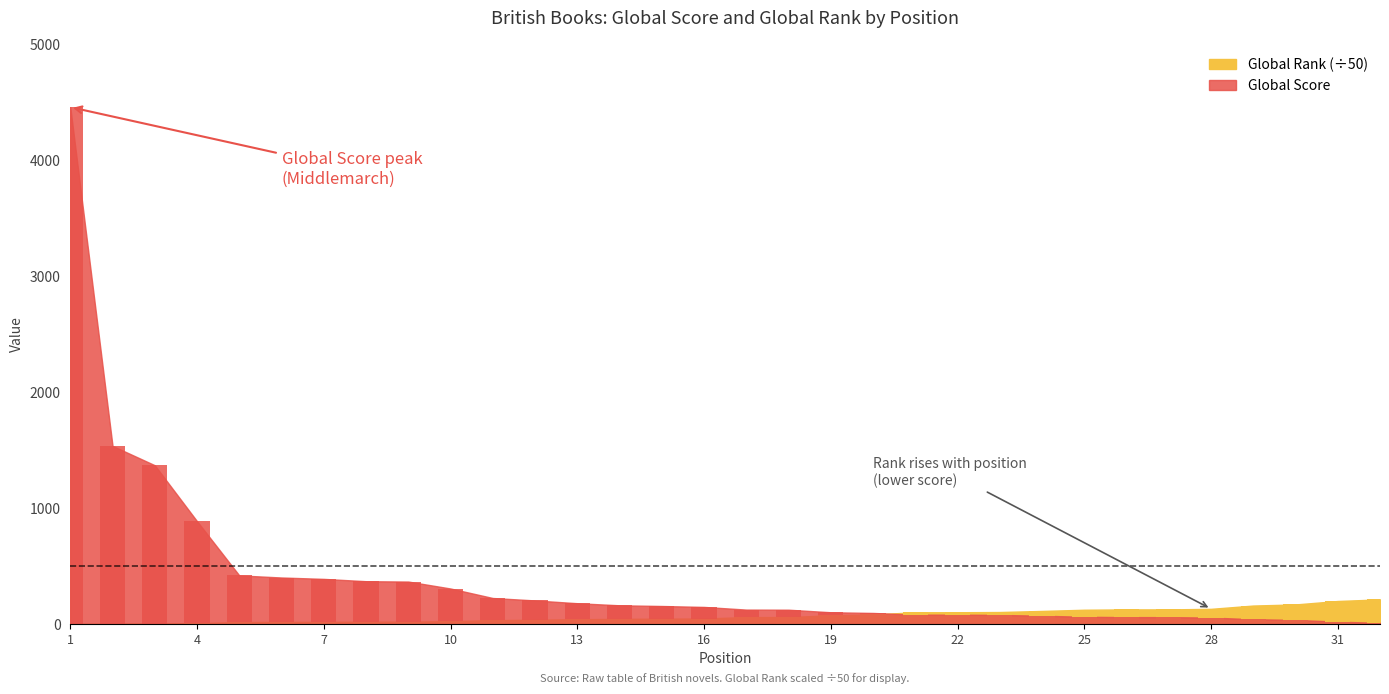

Reading left to right, what are all the values shown in this chart?

Global Score: 4462.0	1538.0	1371.0	888.0	420.0	402.0	390.0	370.0	367.0	307.0	225.0	204.0	180.0	162.0	156.0	148.0	125.0	124.0	102.0	96.0	81.0	81.0	79.0	72.0	63.0	60.0	60.0	56.0	42.0	36.0	21.0	10.0
Global Rank: 0.5	3.5	4.2	7.4	17.7	18.6	19.2	20.4	20.7	25.2	34.1	37.7	41.9	45.1	46.6	48.1	60.3	60.6	76.1	83.3	102.0	102.1	104.0	113.3	123.7	126.6	126.6	131.4	159.9	169.5	199.2	213.3